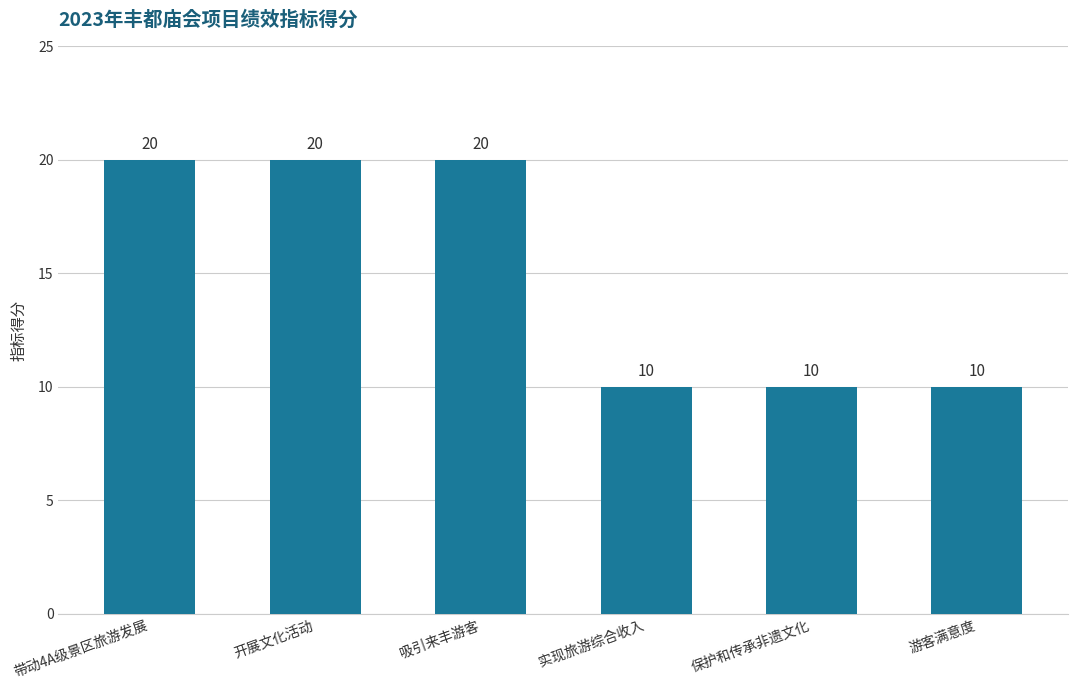

What is the sum of all values?

90